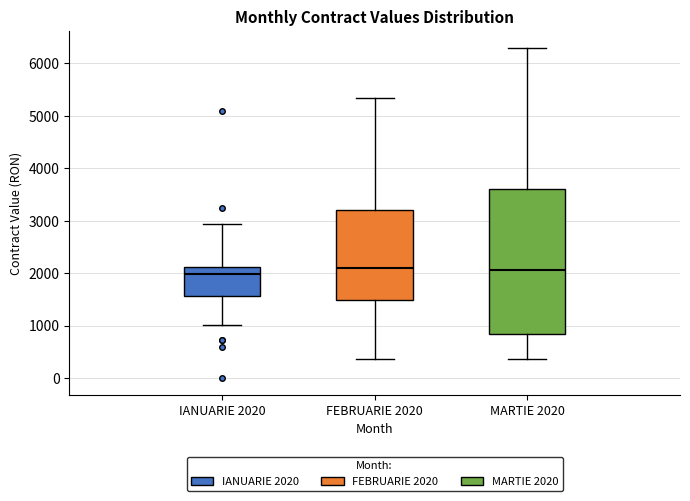

Comparing the boxes themselves (not the whiskers), which one is the tallest?

MARTIE 2020